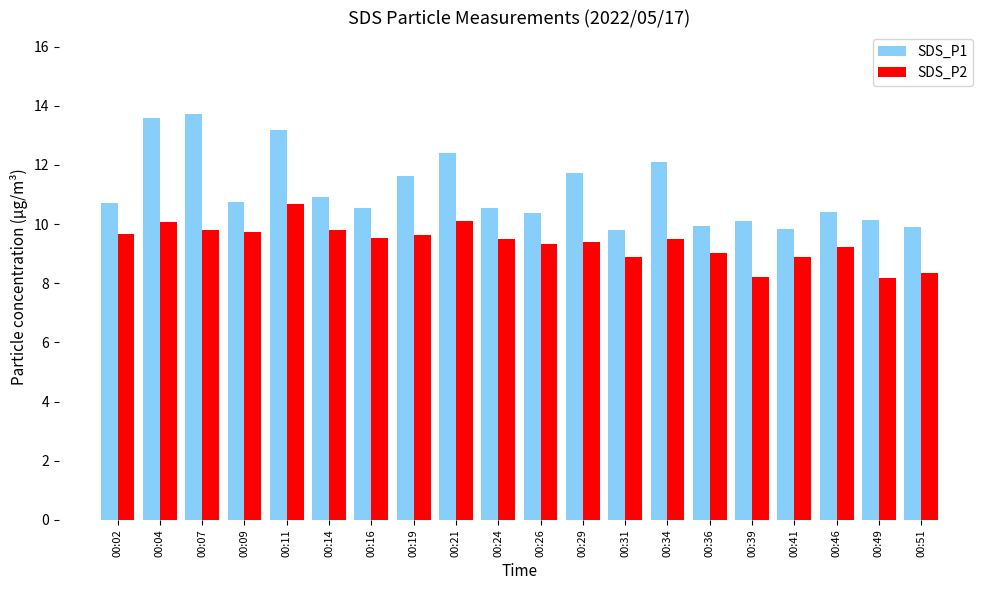

How many bars are there in each group?

2